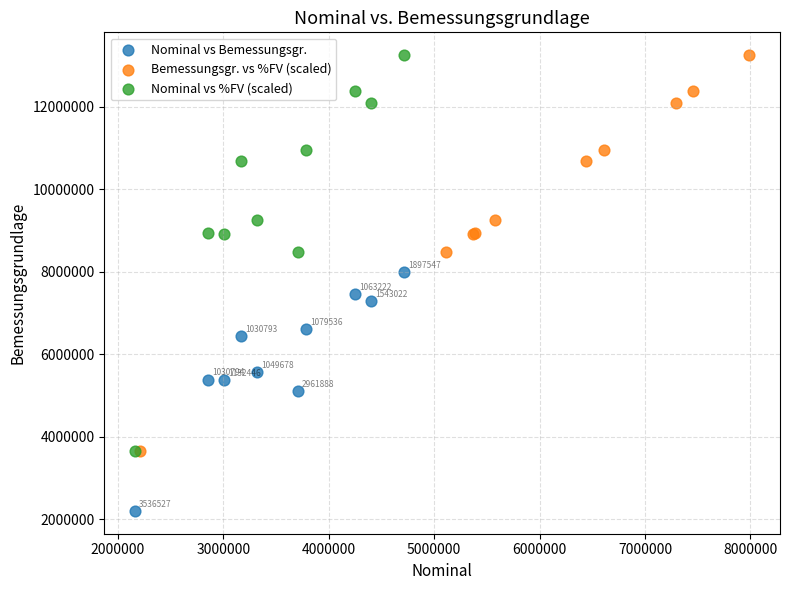

Which series reaches the minimum Y coordinate?

Nominal vs Bemessungsgr.